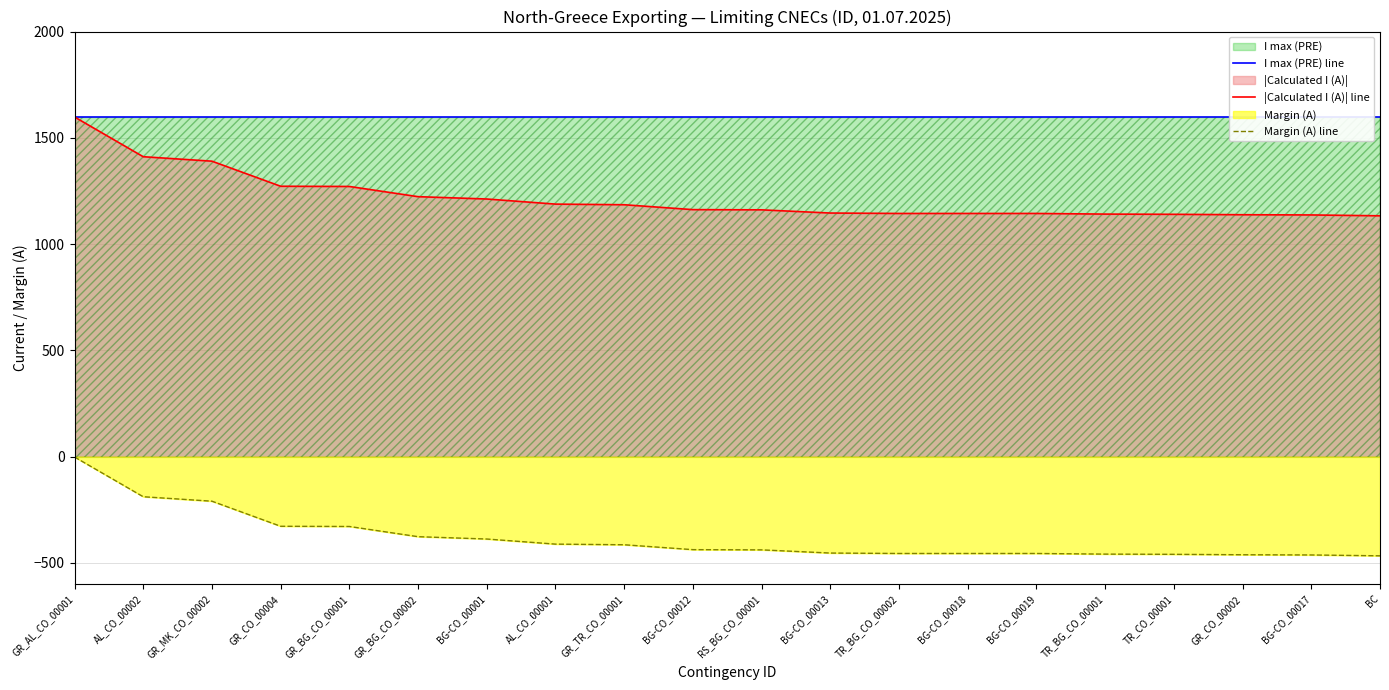

True or false: |Calculated I (A)| line and Margin (A) line intersect in this chart.

False